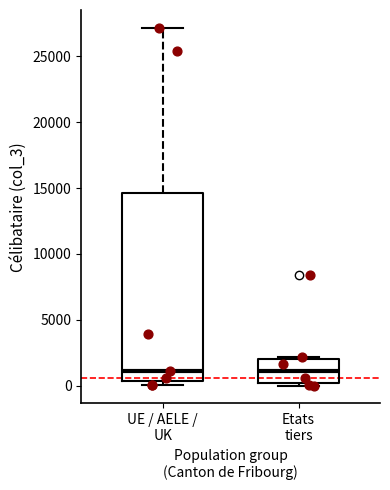

Where does the median line of the box for UE / AELE / UK sit on the y-axis? The values are not printed on the chart, so give them approximately, as read against the axis.

1000